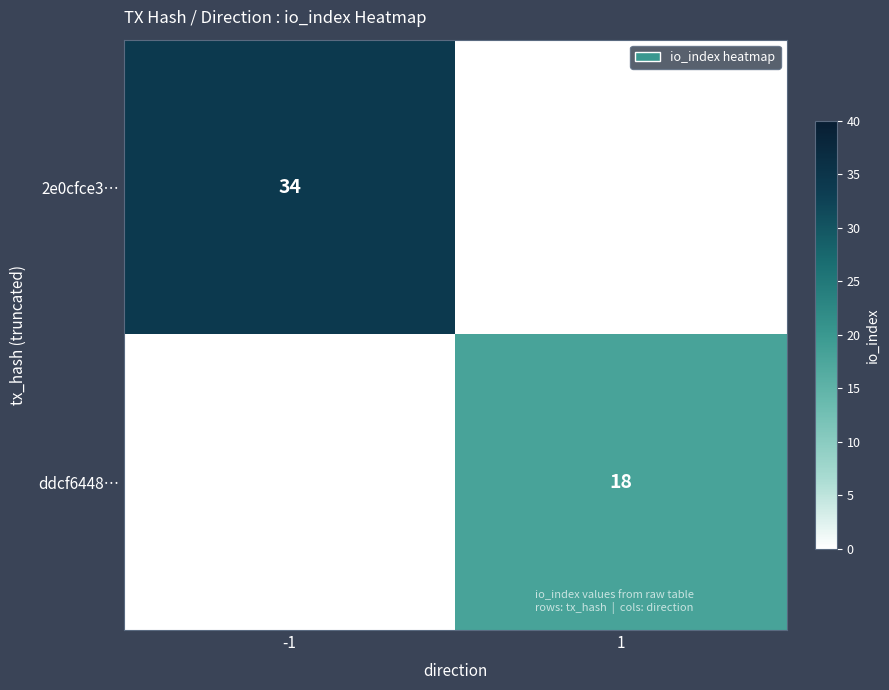

The value of ddcf6448… at 1 is 18. True or false?

True